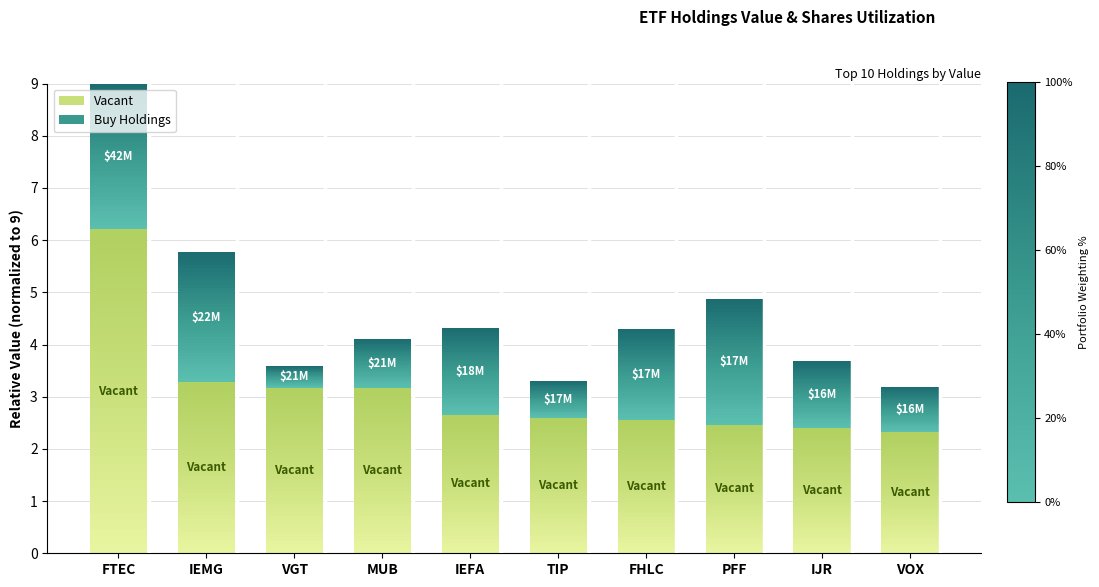

At which category is the sum across all series the highest?

FTEC